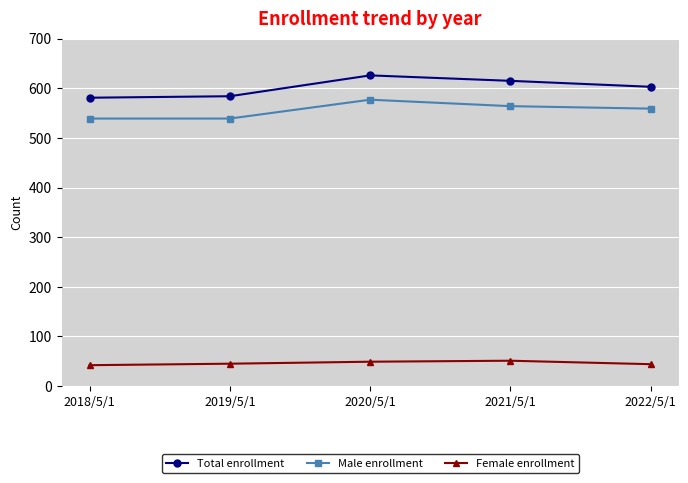

List the series in order of their peak value, lowest first.

Female enrollment, Male enrollment, Total enrollment